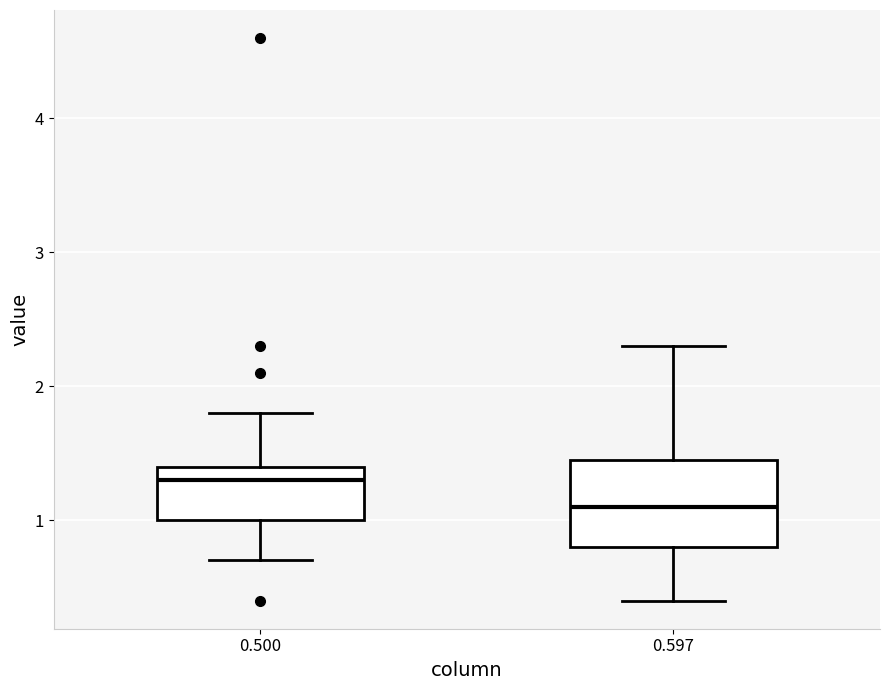

Comparing the boxes themselves (not the whiskers), which one is the tallest?

0.597